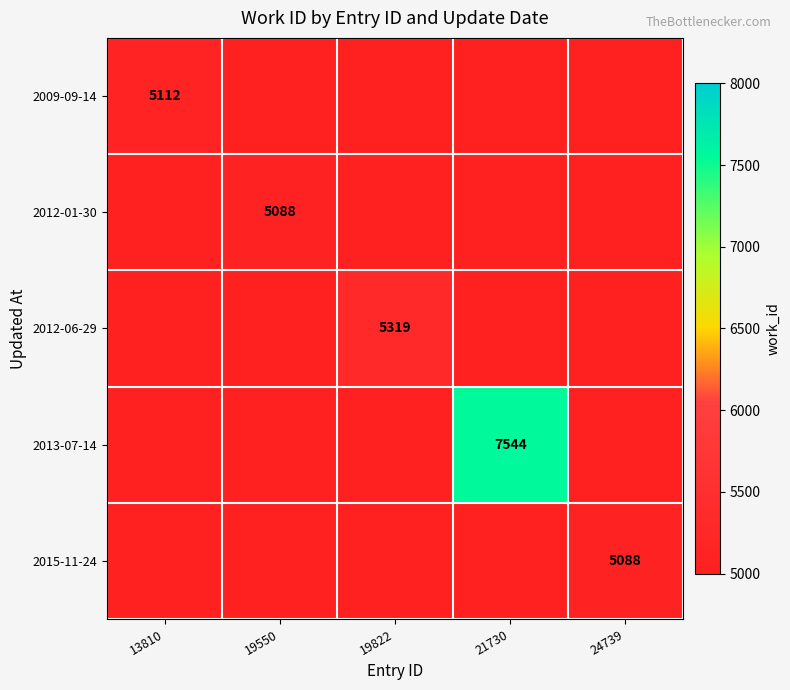

At which category is the sum across all series the highest?

21730